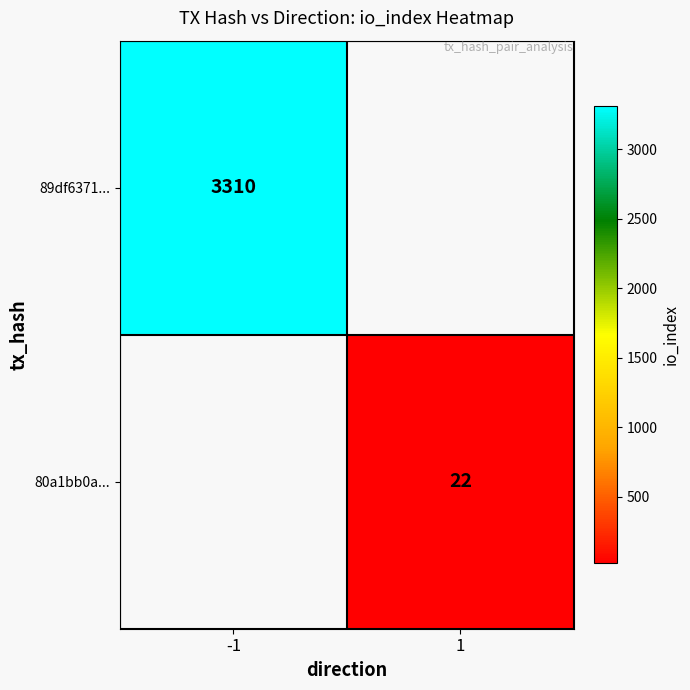

The value of 80a1bb0a... at 1 is 22. True or false?

True